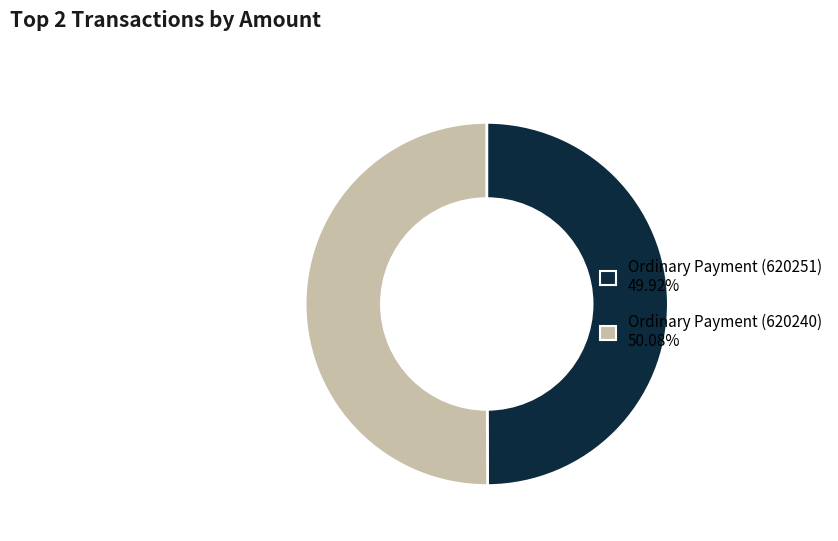

How many segments does this pie chart have?

2